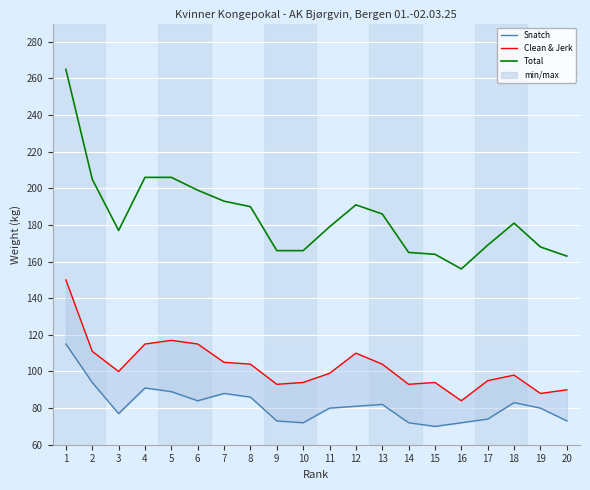

List the series in order of their overall mean, highest first.

Total, Clean & Jerk, Snatch